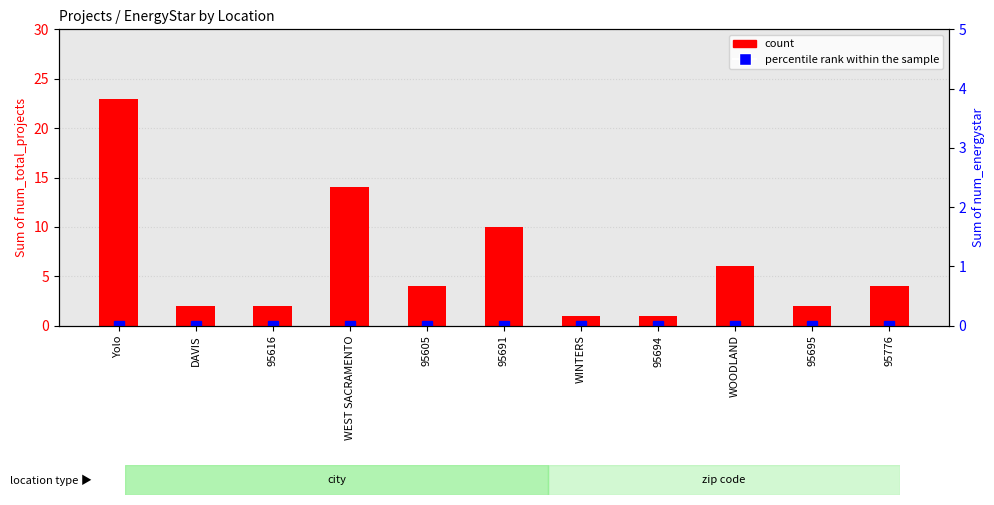

Between 95605 and 95776, which series saw the biggest shift?

count